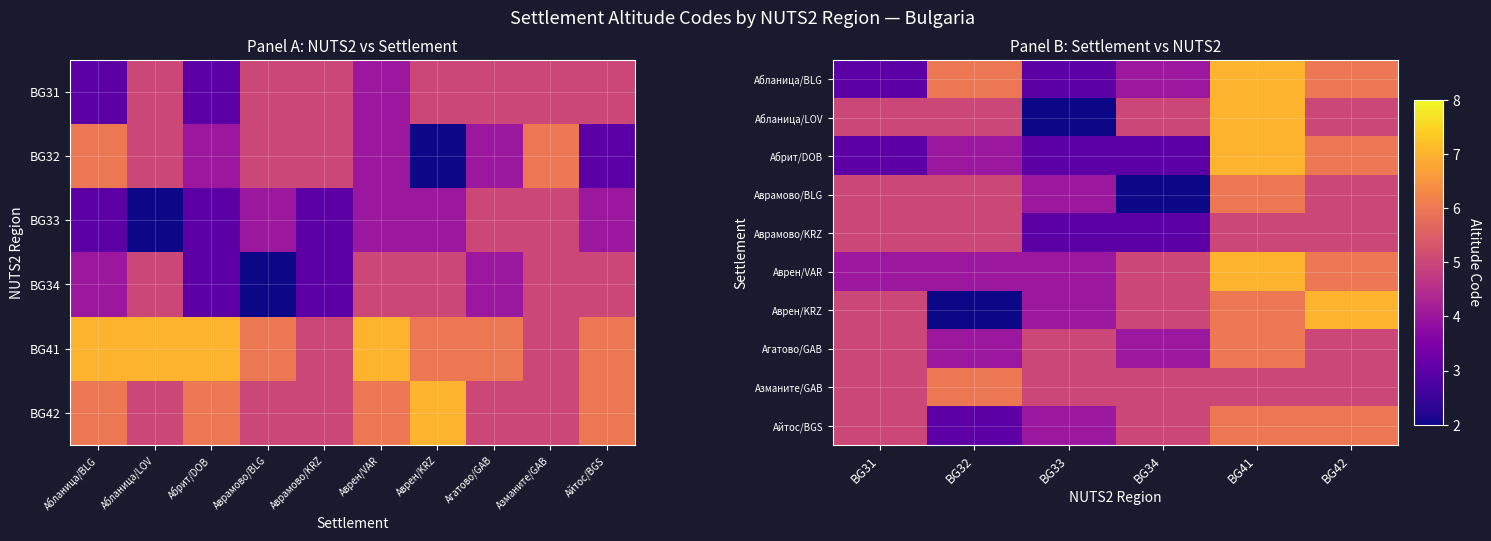

What is the difference between the second highest and minimum values in the Абланица/BLG series?

3